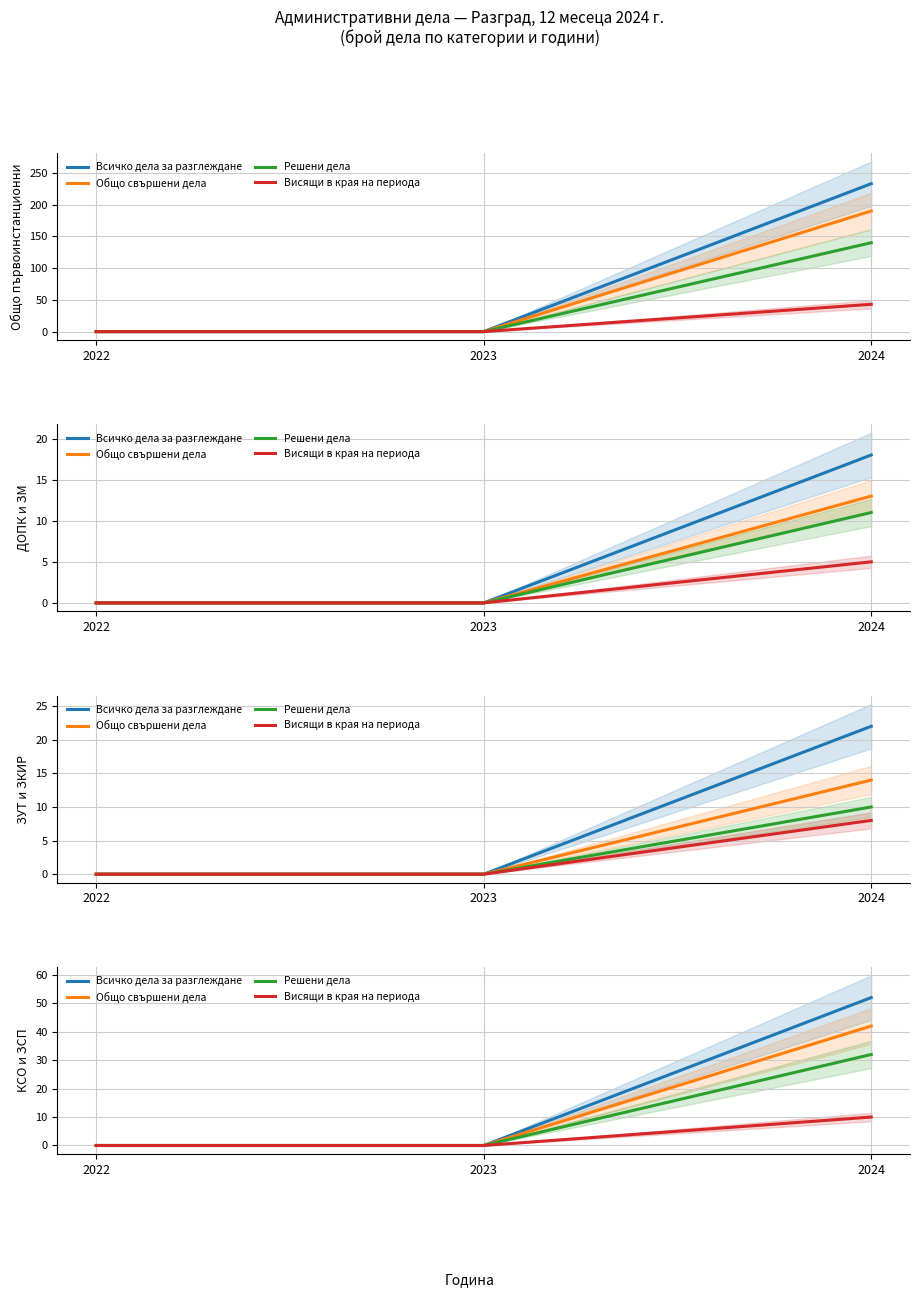

How many positive values does the Всичко дела за разглеждане series have?

1